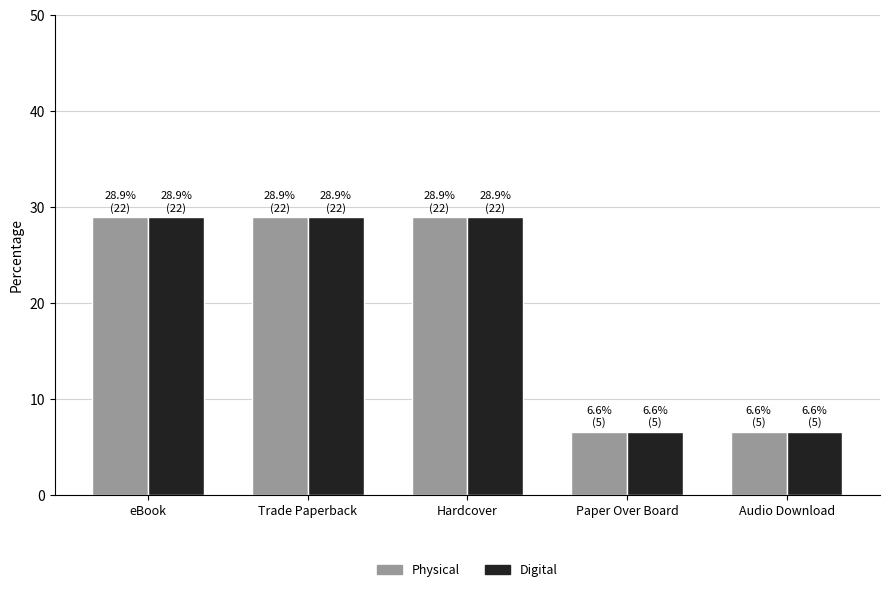

How many bars are there in each group?

2